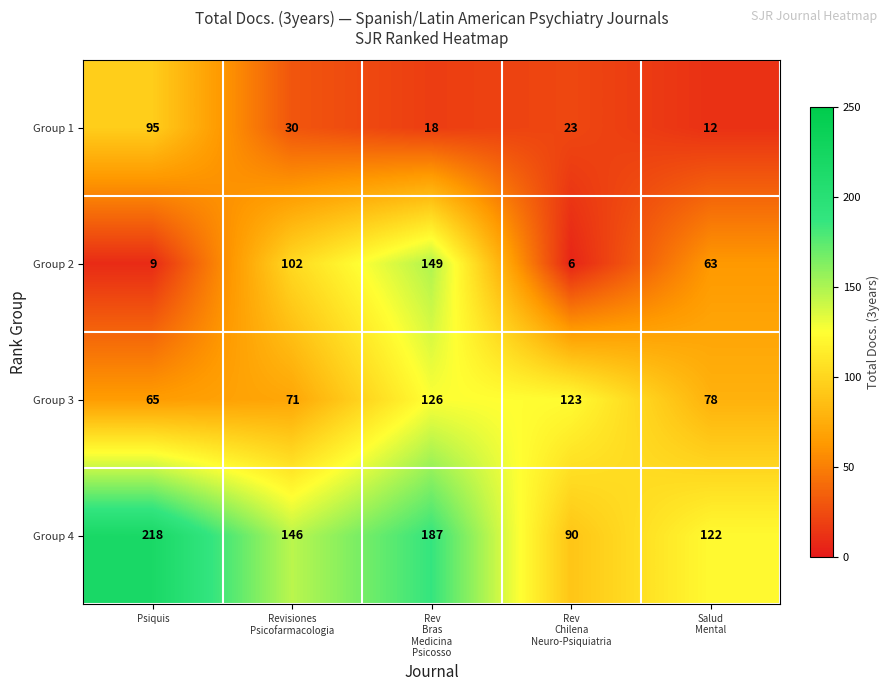

True or false: Group 1 has a value of 126 at Psiquis.

False